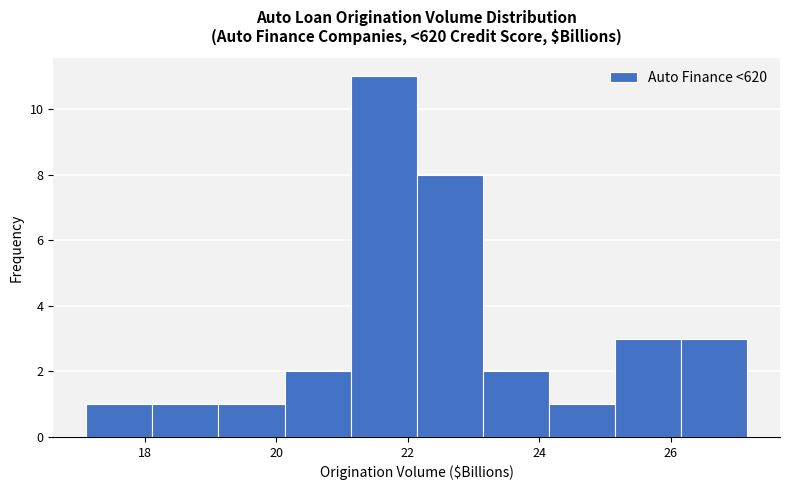

Over which range of the x-axis is the bar tallest?

21.2 to 22.2